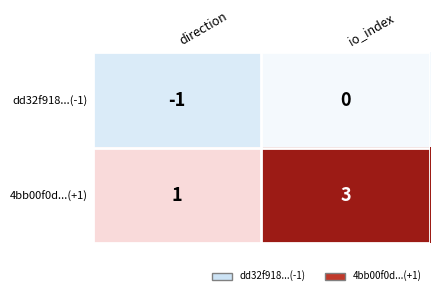

True or false: 4bb00f0d...(+1) has a value of 2 at direction.

False